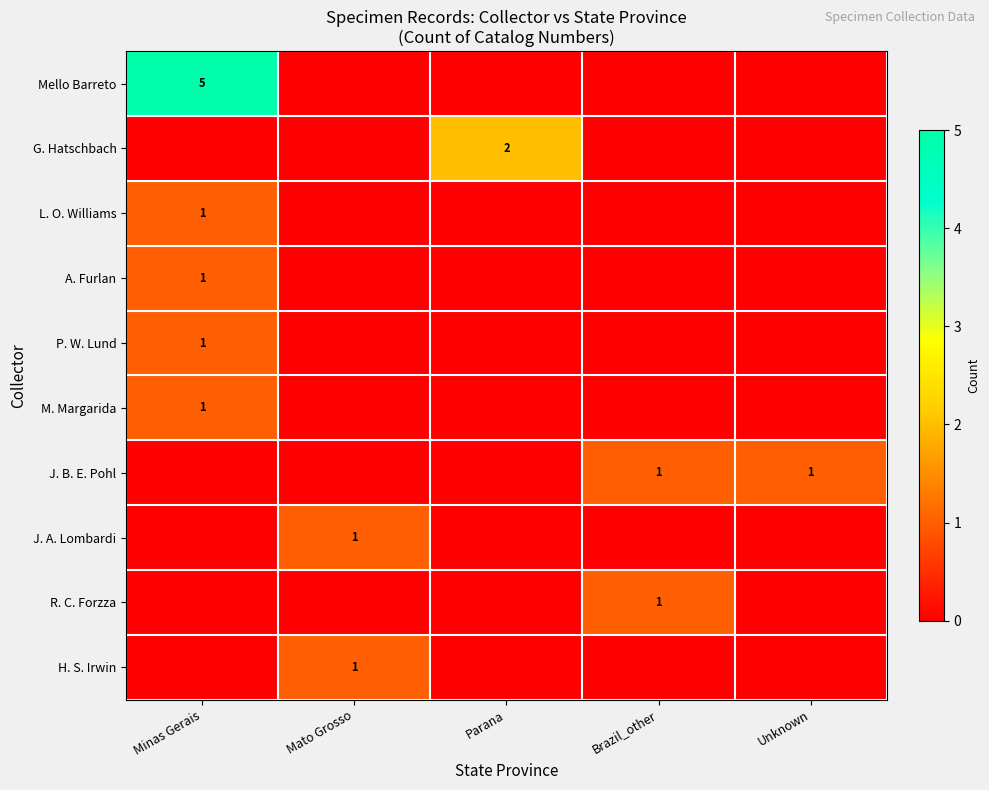

Which series has the largest total across all categories?

Mello Barreto